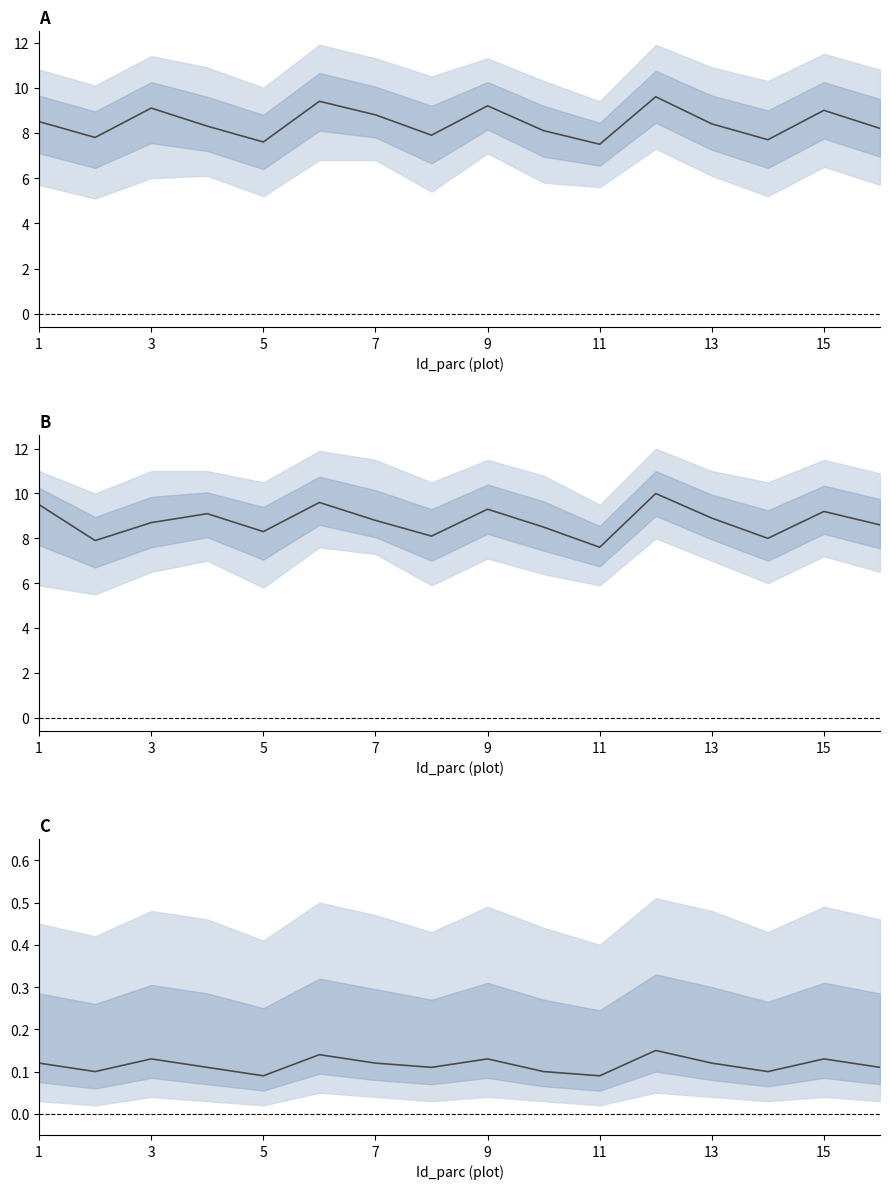

What is the label of the 1st point from the right?

15